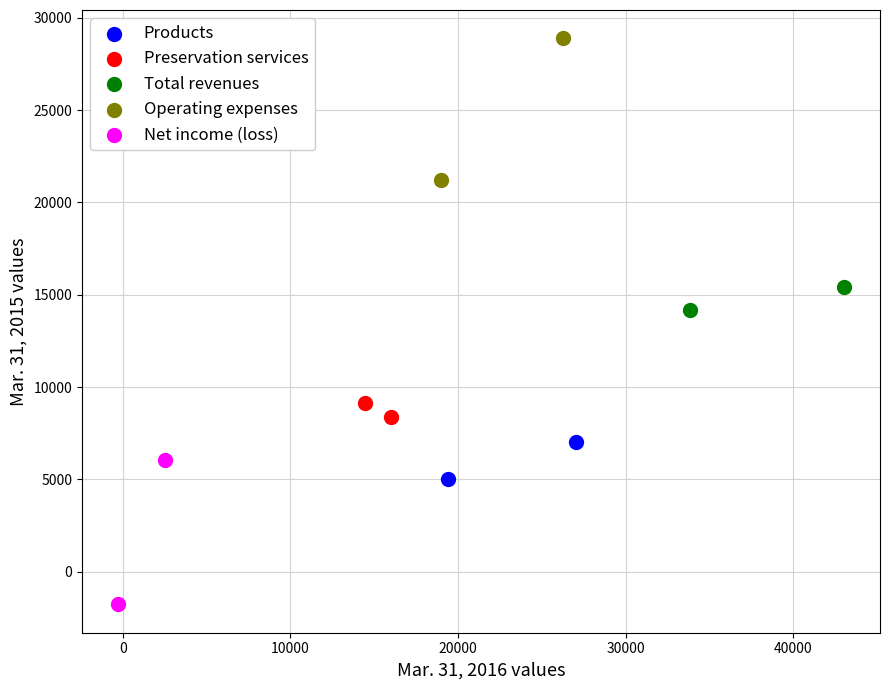

Which series has the widest spread of Y values?

Net income (loss)